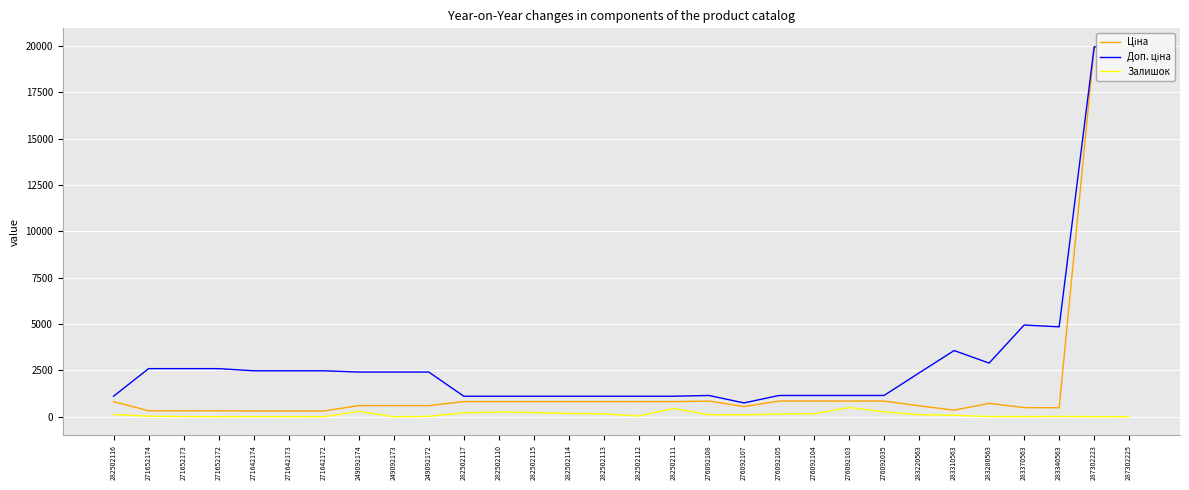

What is the total value across all series at 249092174?

3306.6